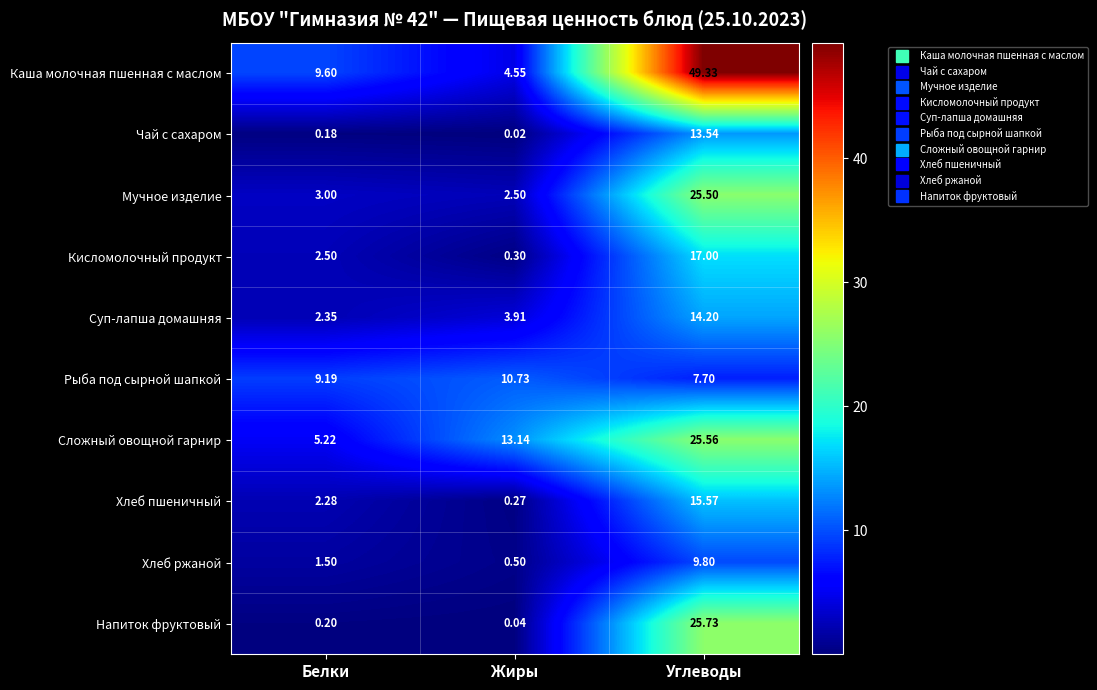

At which category does the chart reach its minimum across all series?

Жиры